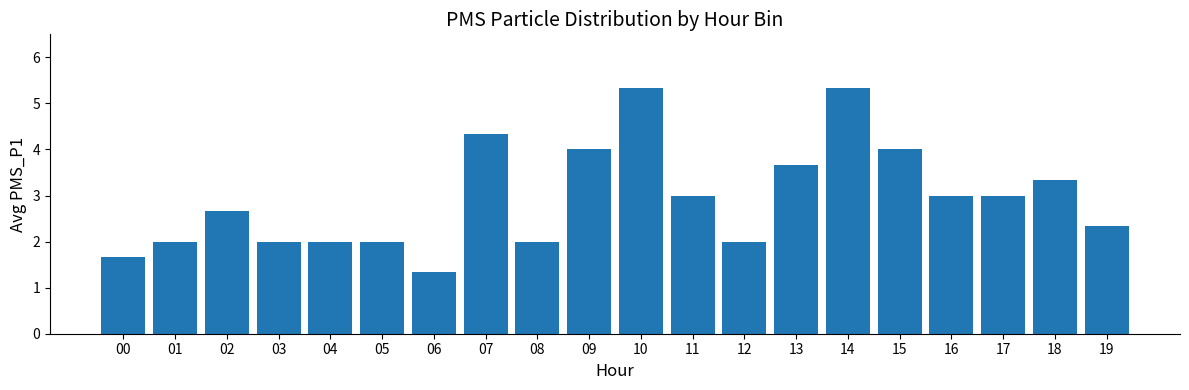

What is the difference between the maximum and second lowest values?

3.7